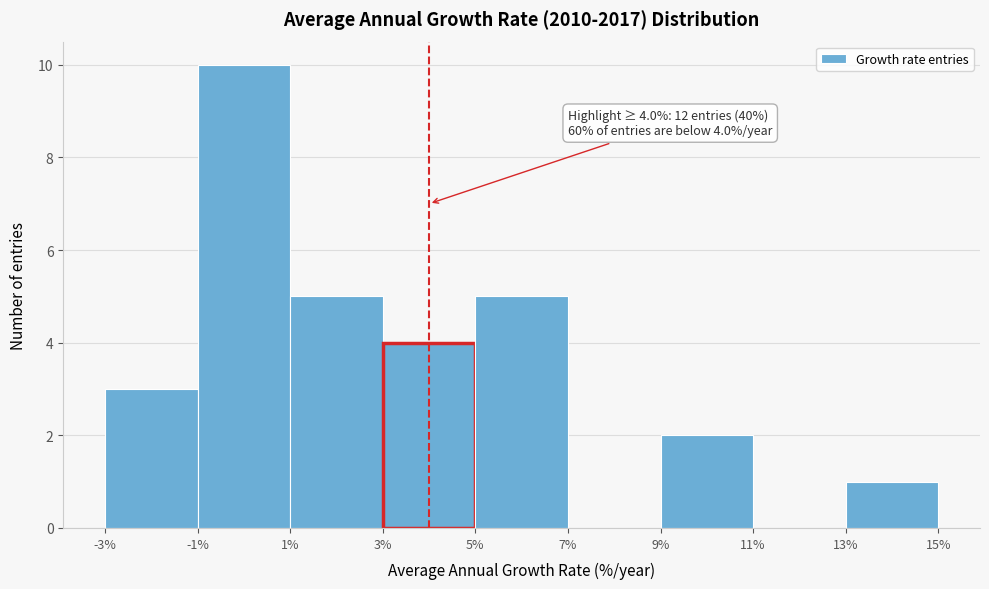

Which range on the x-axis has the tallest bar?

-1% to 1%